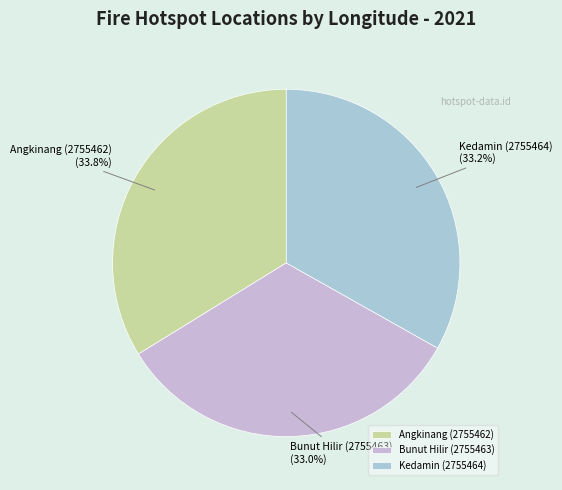

What percentage is the Angkinang (2755462) slice, to the nearest percent?

34%